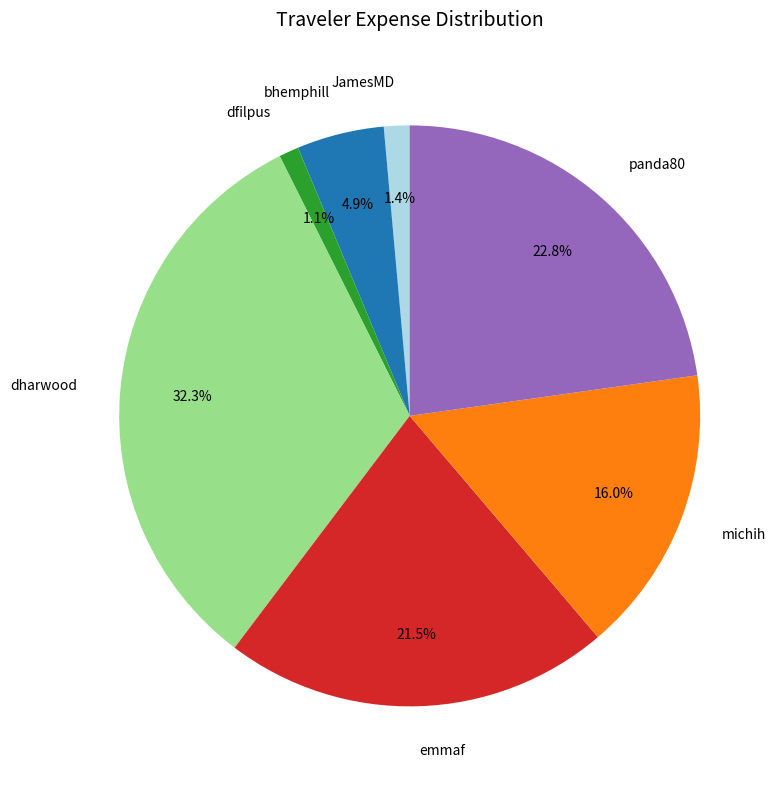

True or false: dfilpus accounts for 1% of the total.

True